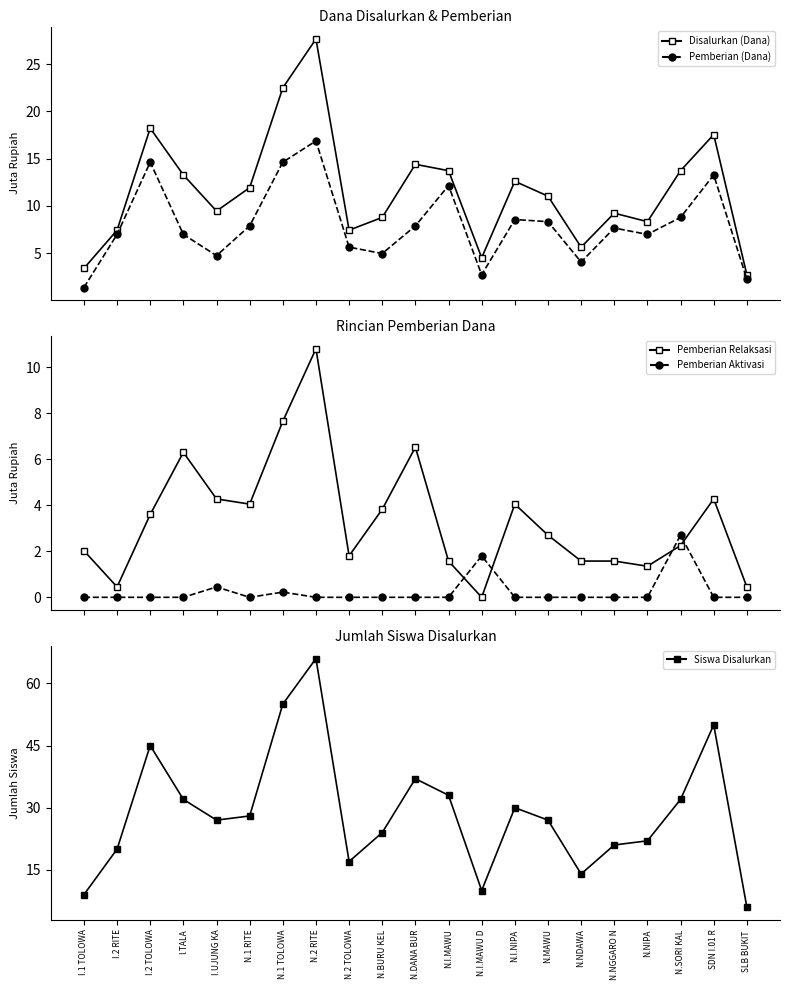

The value of Pemberian (Dana) at N.2 RITE is 16.9. True or false?

True